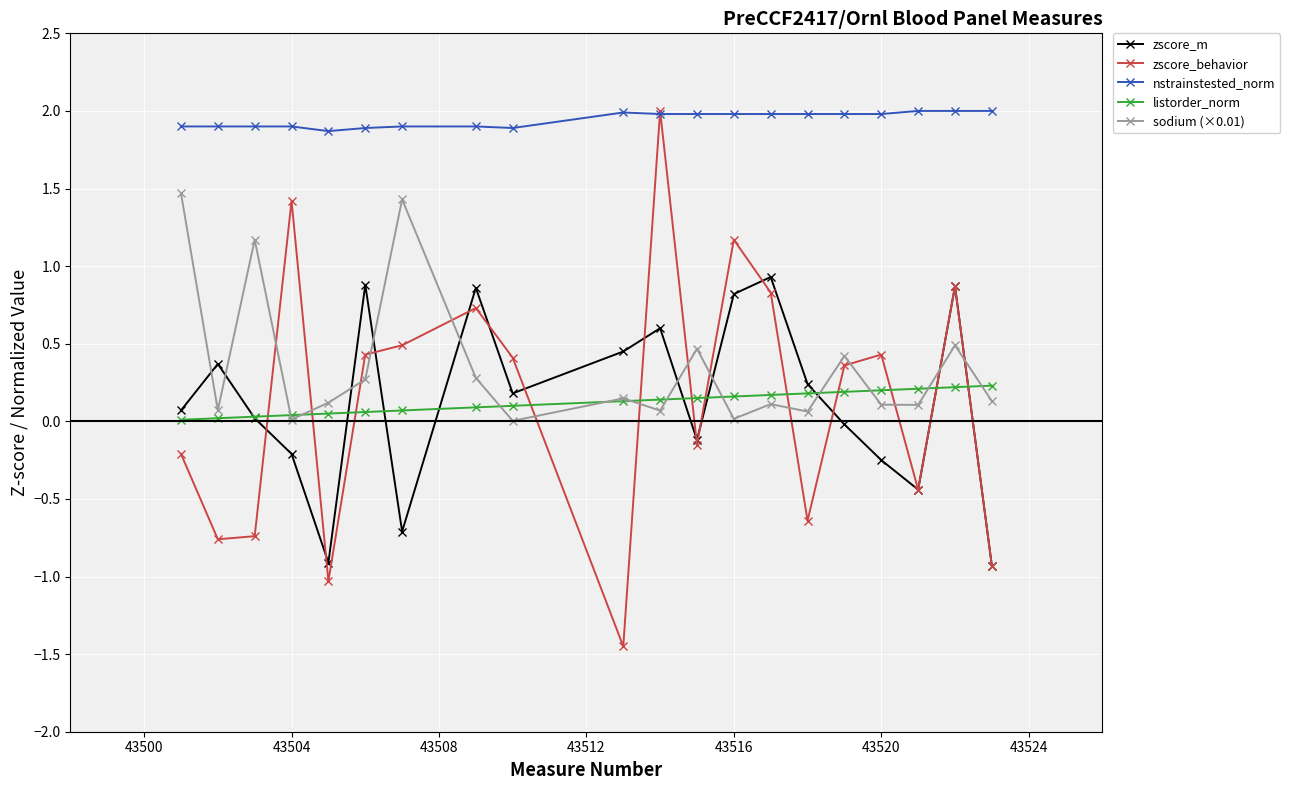

At how many categories does at least one series exceed 1?

20